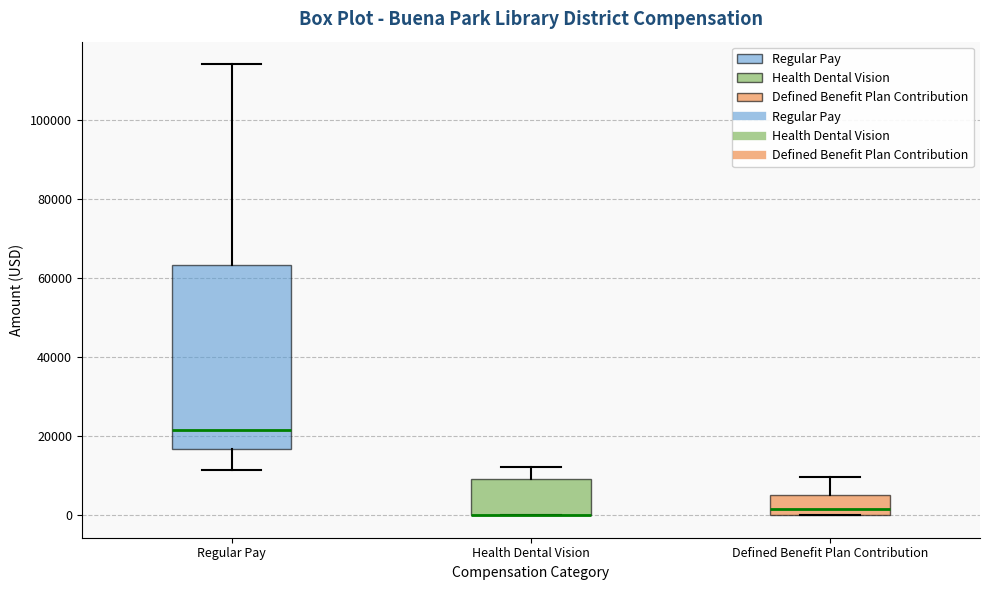

Reading left to right, transcribe this box plot: for each box, give where its median line is, the range the box spans, and where its two whiskers end, as read against the y-axis. The values are not printed on the chart, so give them approximately, as read against the axis.

Regular Pay: median 22000, box 16000 to 64000, whiskers 12000 to 114000
Health Dental Vision: median 0 (drawn on the box's lower edge), box 0 to 10000, whiskers 0 to 12000
Defined Benefit Plan Contribution: median 2000, box 0 to 6000, whiskers 0 to 10000